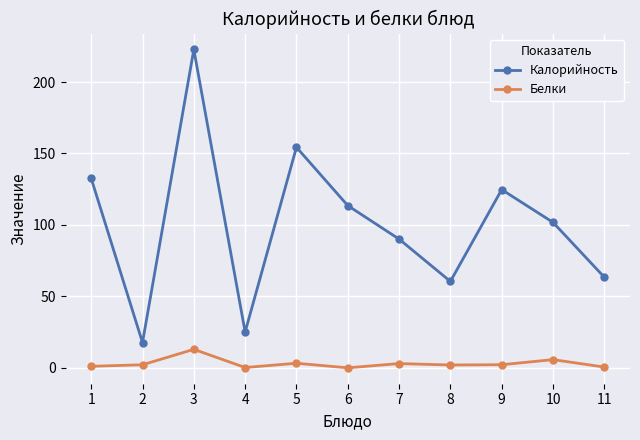

True or false: Калорийность has more than 0 points higher than both neighbors.

True